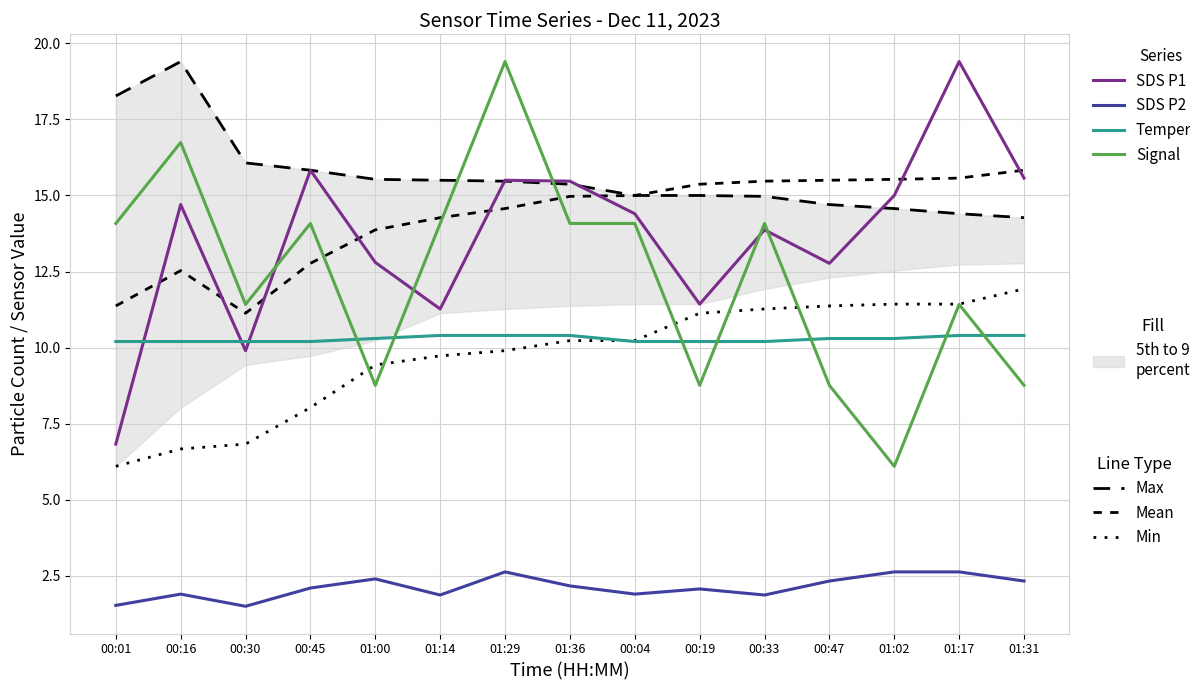

Is the value of Signal at 00:01 greater than the value of SDS_P1 at 00:16?

No